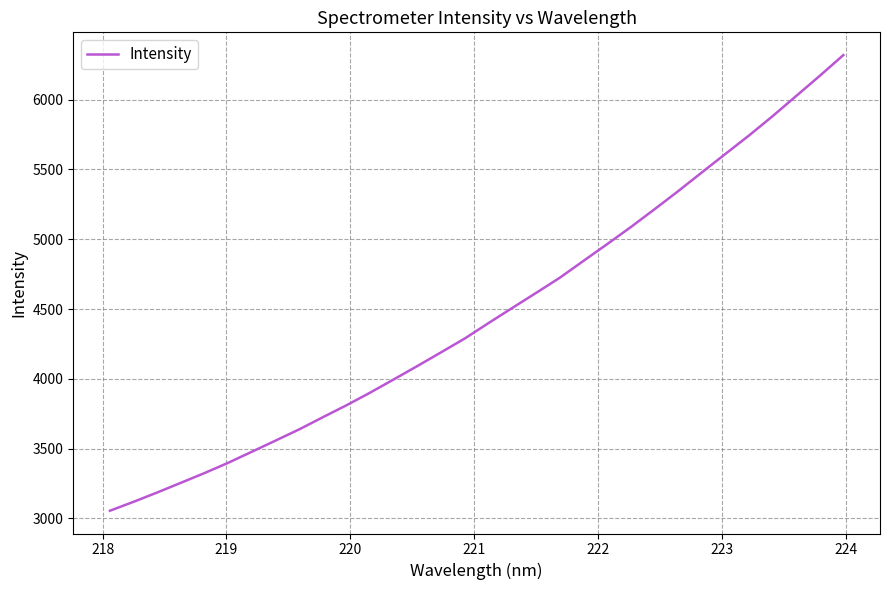

What is the difference between the maximum and minimum values?

3264.3